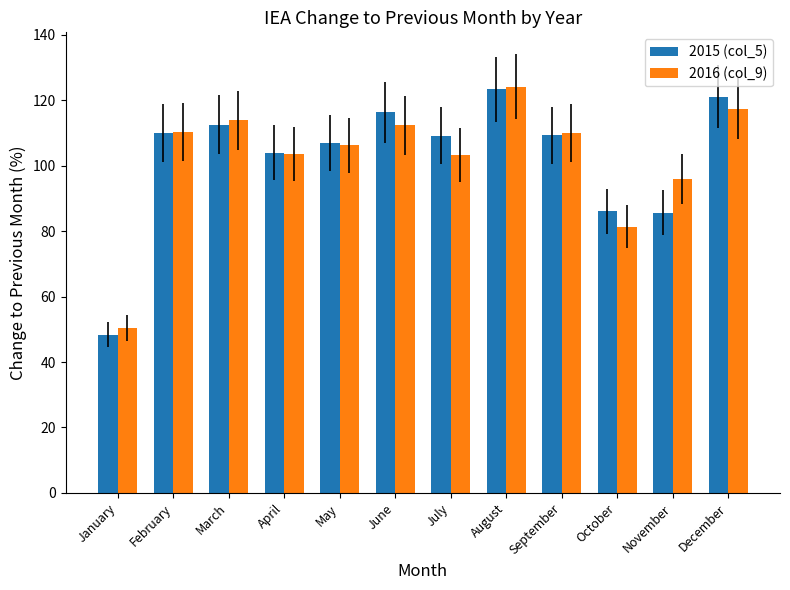

Is the value of 2016 (col_9) at April greater than the value of 2015 (col_5) at May?

No